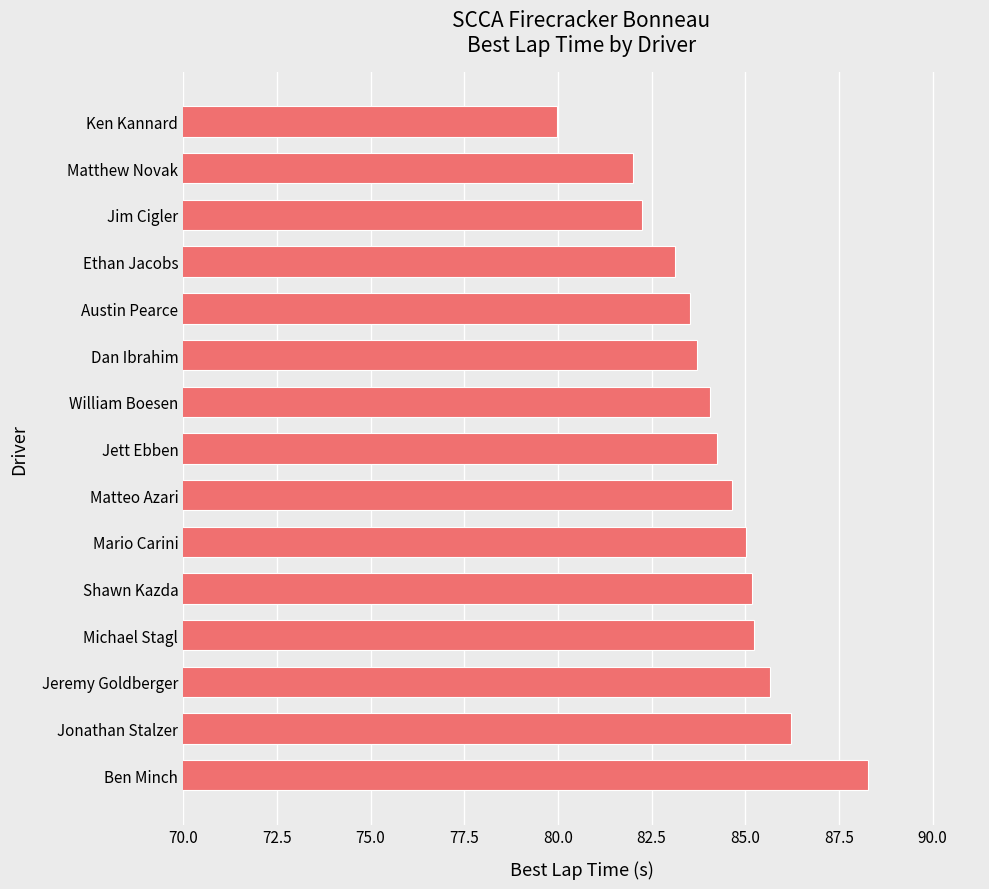

What is the ratio of the value at Ethan Jacobs to the value at William Boesen?

1.0